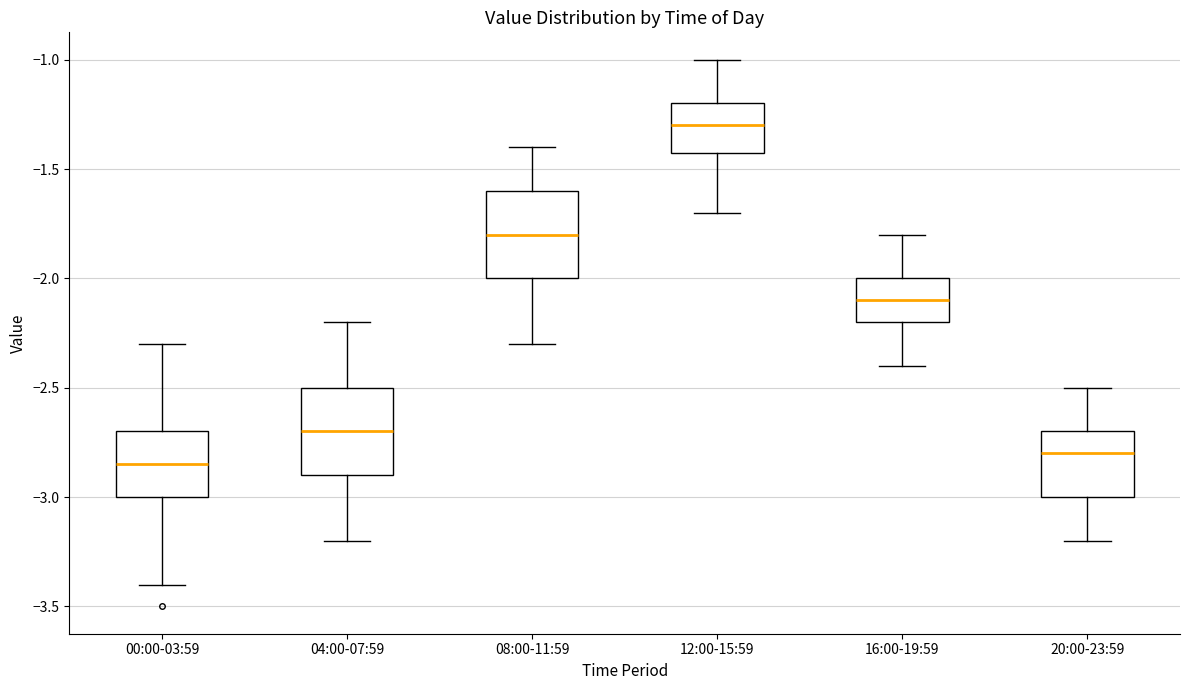

Reading left to right, transcribe this box plot: for each box, give where its median line is, the range the box spans, and where its two whiskers end, as read against the y-axis. The values are not printed on the chart, so give them approximately, as read against the axis.

00:00-03:59: median -2.85, box -3.00 to -2.70, whiskers -3.40 to -2.30
04:00-07:59: median -2.70, box -2.90 to -2.50, whiskers -3.20 to -2.20
08:00-11:59: median -1.80, box -2.00 to -1.60, whiskers -2.30 to -1.40
12:00-15:59: median -1.30, box -1.40 to -1.20, whiskers -1.70 to -1.00
16:00-19:59: median -2.10, box -2.20 to -2.00, whiskers -2.40 to -1.80
20:00-23:59: median -2.80, box -3.00 to -2.70, whiskers -3.20 to -2.50